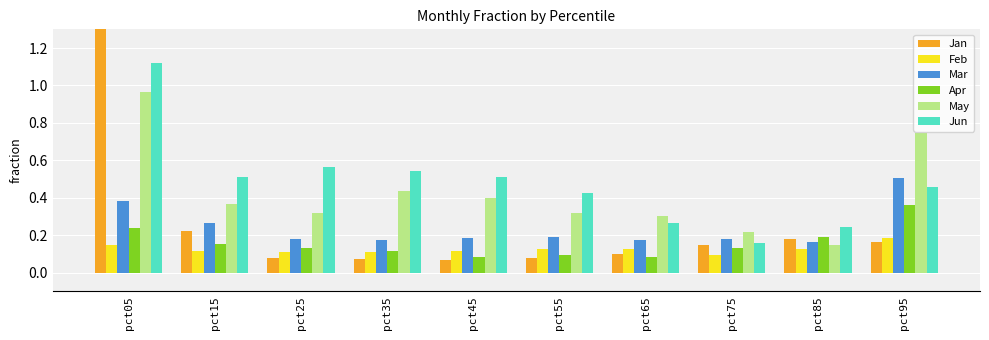

The value of Jan at pct65 is 0.0. True or false?

False